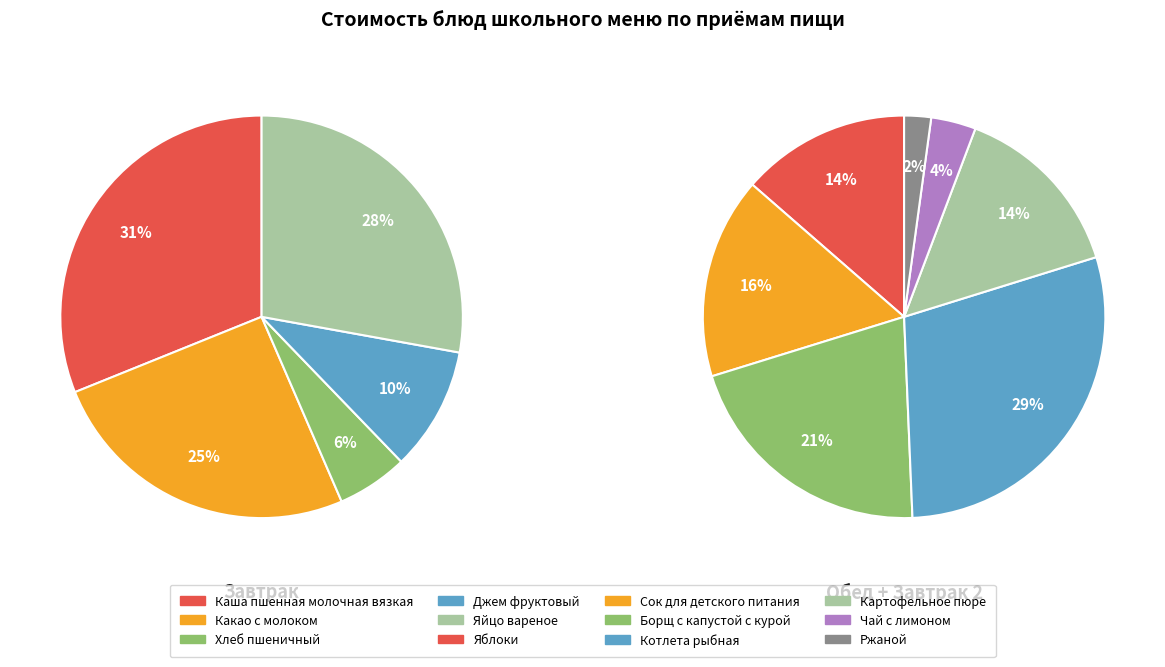

Is the sum of Ржаной and Яблоки greater than half?

No